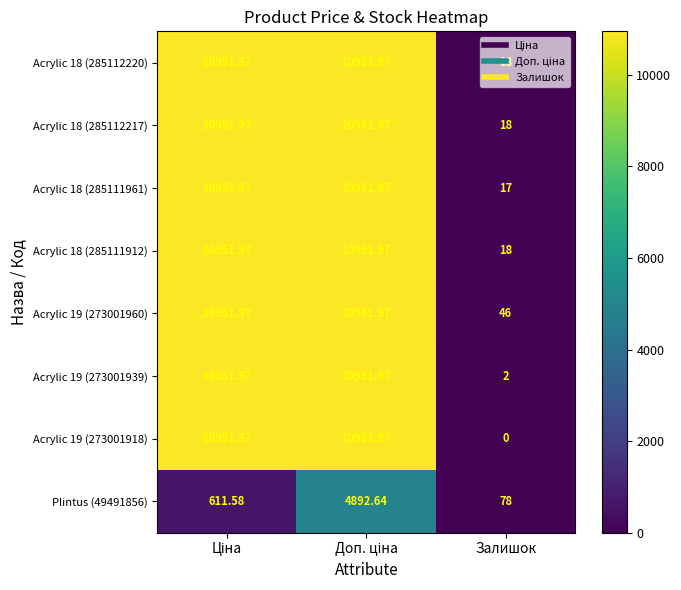

What is the maximum value shown in the chart?

10952.0